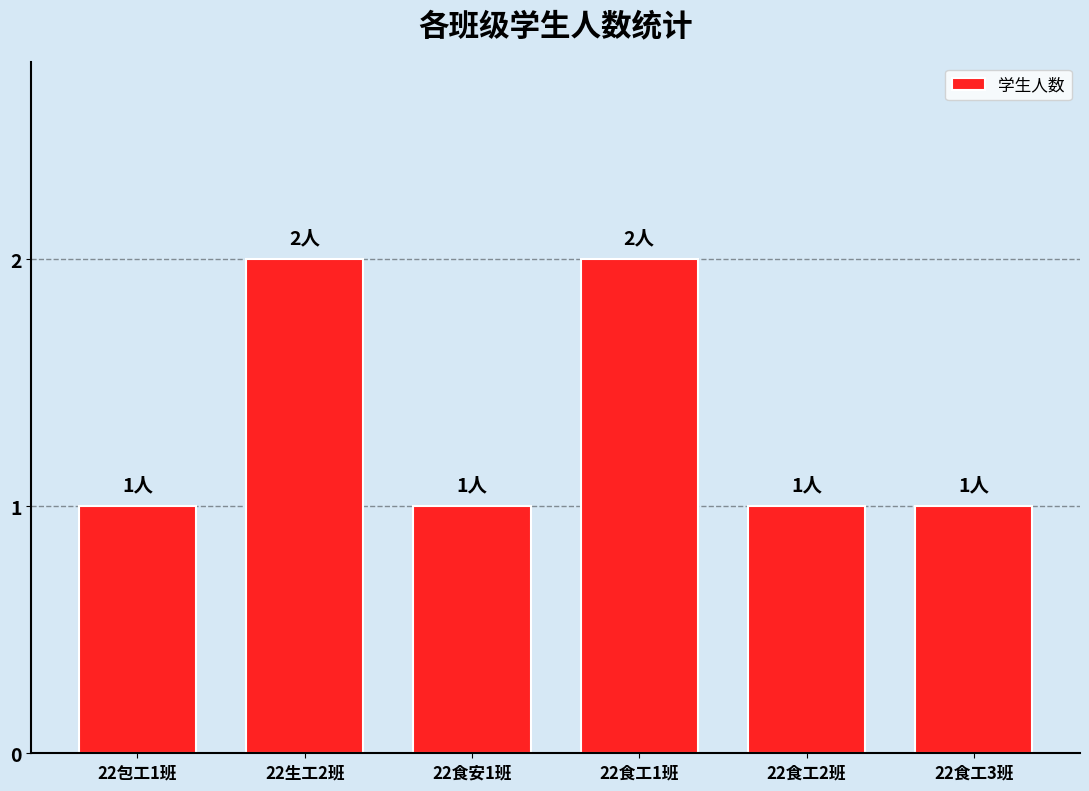

What is the sum of all values?

8